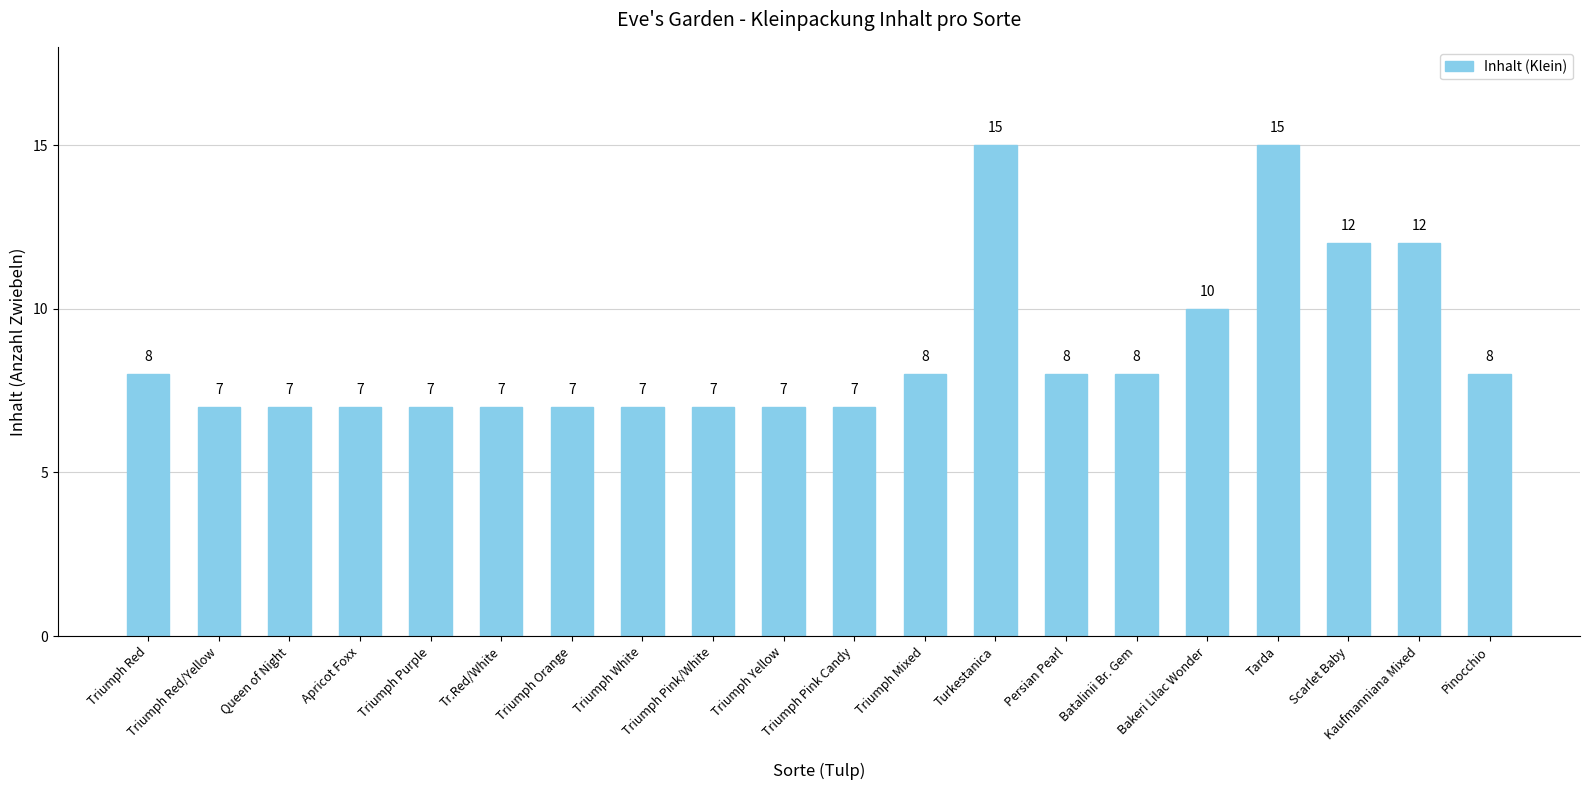

How many values are below 8?

10